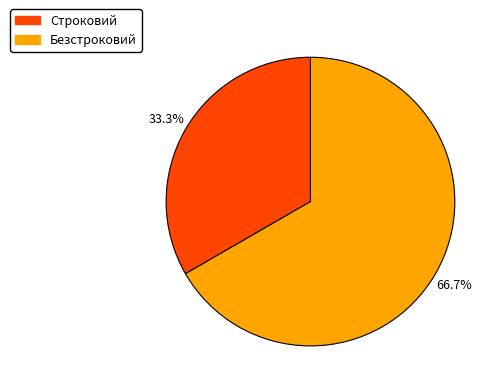

Between Строковий and Безстроковий, which is larger?

Безстроковий